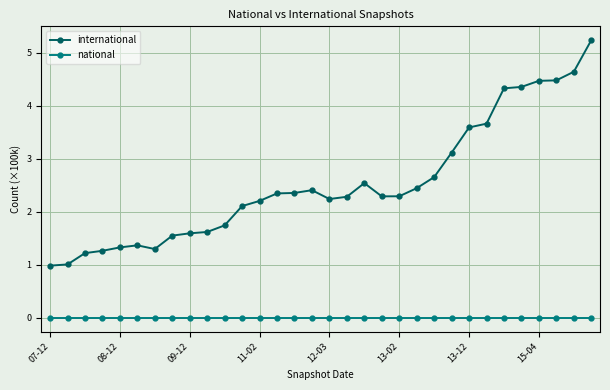

List the series in order of their peak value, lowest first.

national, international